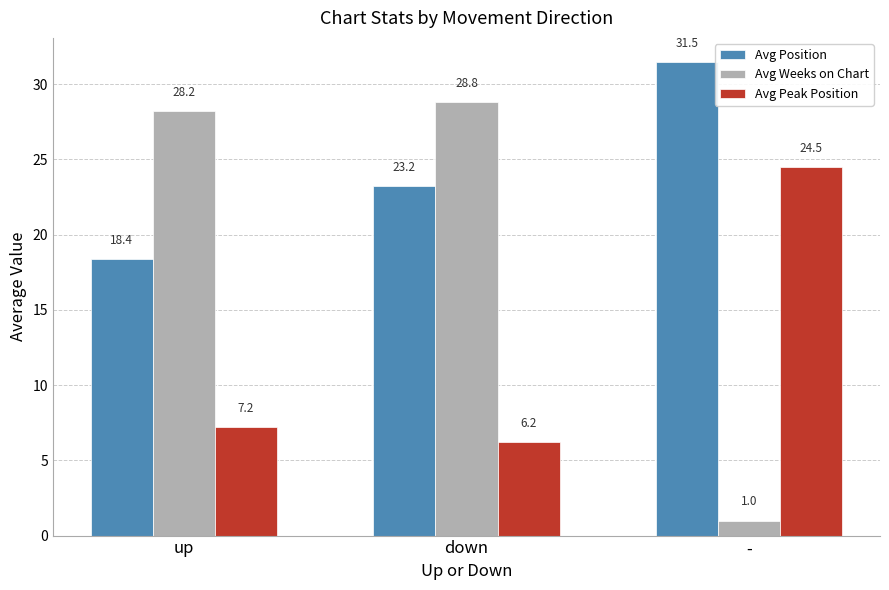

Rank the series by their maximum value, from highest to lowest.

Avg Position, Avg Weeks on Chart, Avg Peak Position